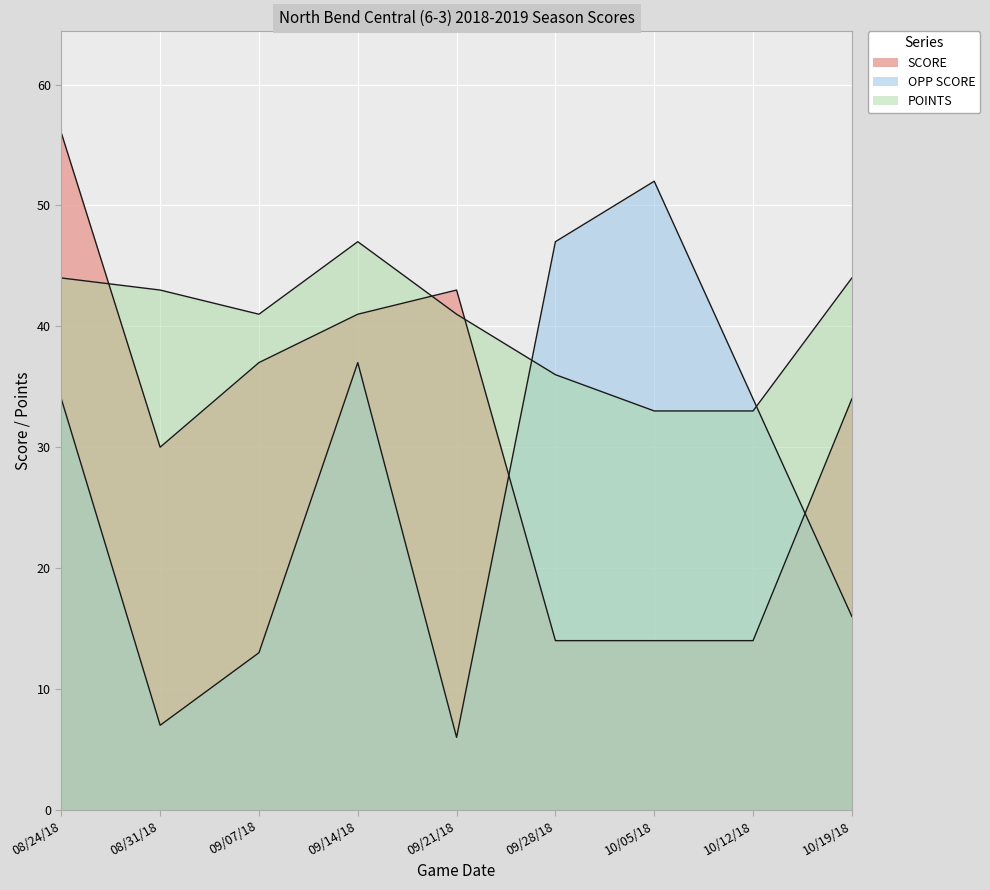

Which has a higher value, 08/24/18 or 09/07/18?

08/24/18